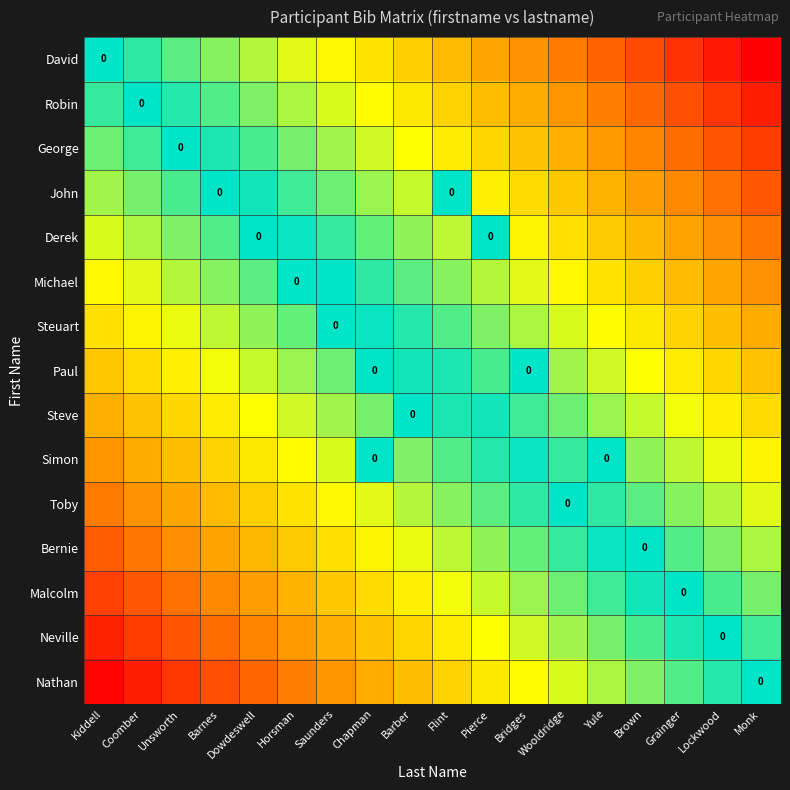

The Neville series shows 0.1 at Yule. True or false?

True